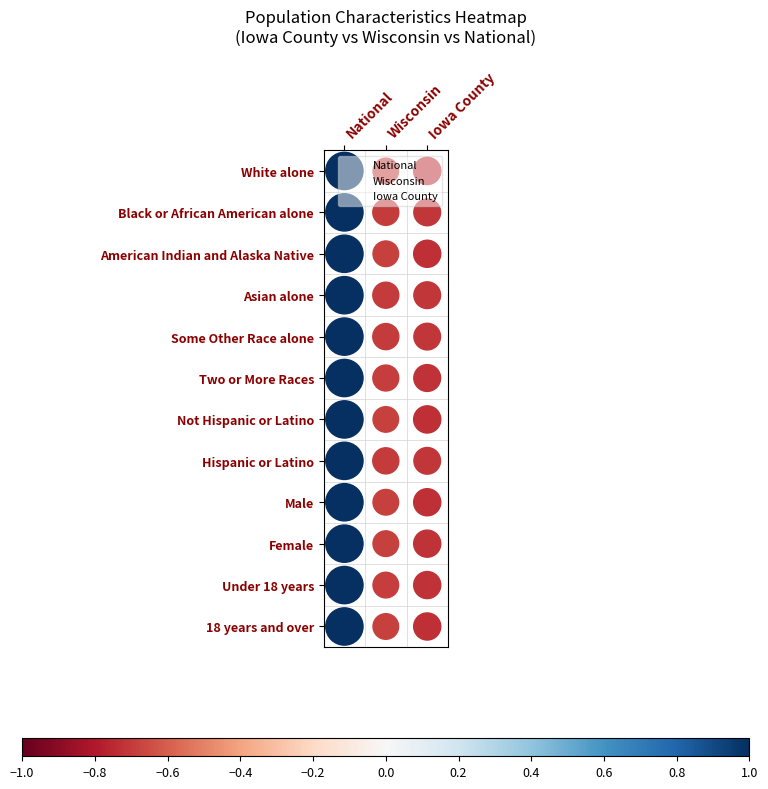

What is the average value of the National series?

6